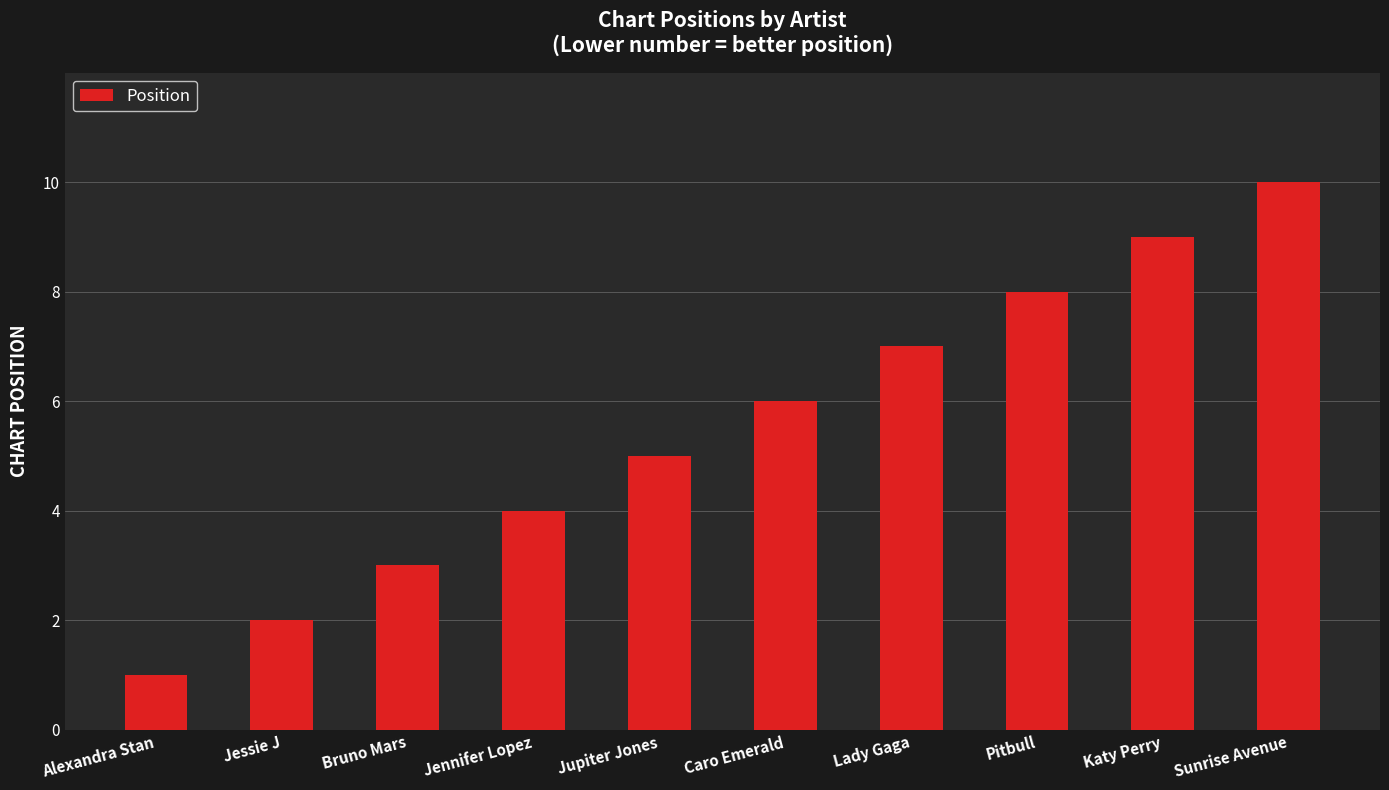

What position from the left is Pitbull?

8